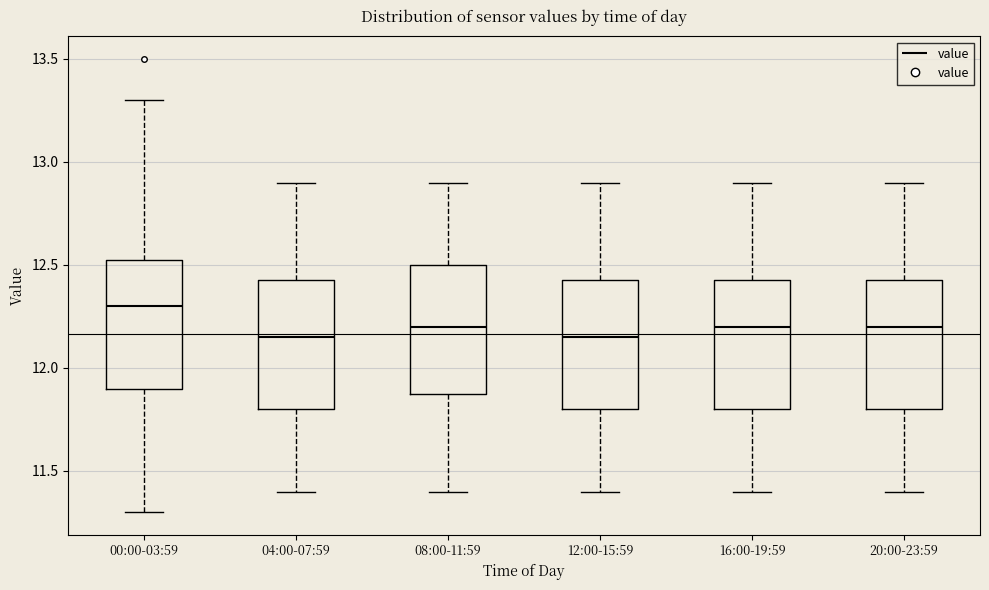

Where is the upper edge of the box for 20:00-23:59 on the y-axis? The values are not printed on the chart, so give them approximately, as read against the axis.

12.45